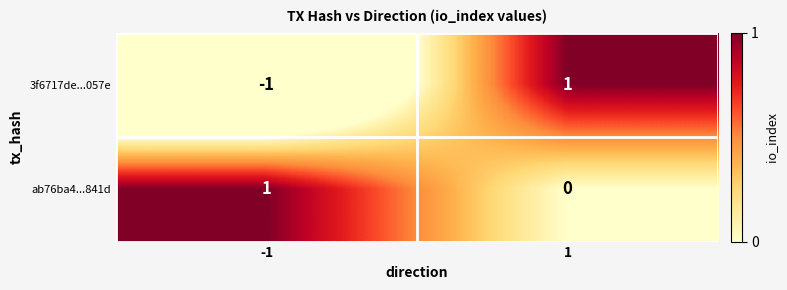

Rank the series at 1 from highest to lowest value.

3f6717de...057e, ab76ba4...841d